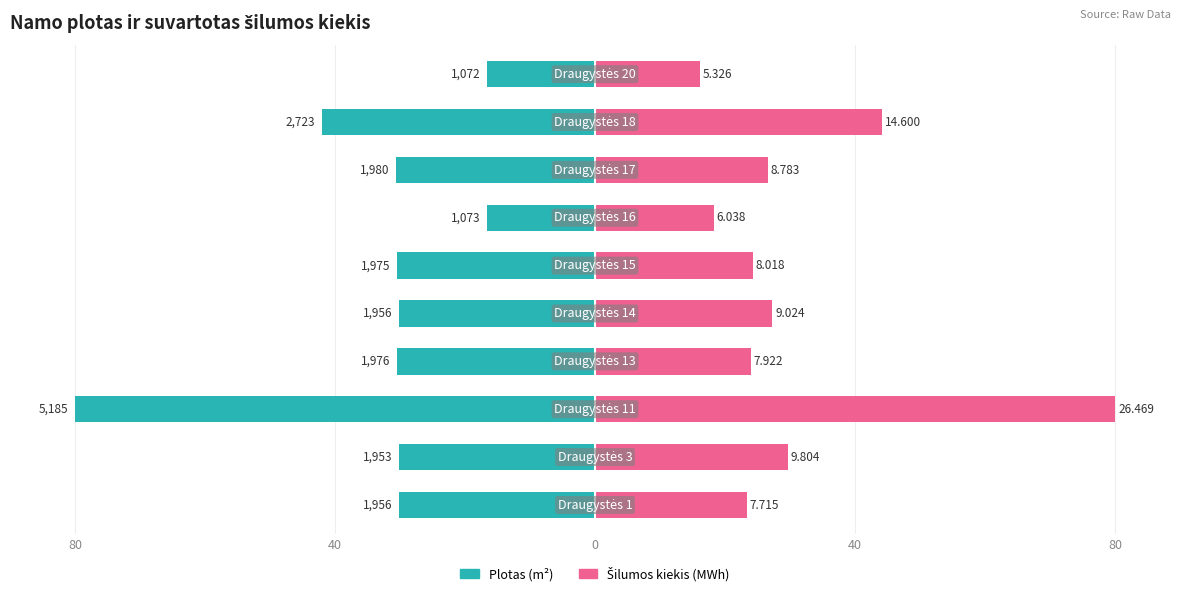

What is the value of the Plotas (m²) bar at the 2nd from the left?

-30.1